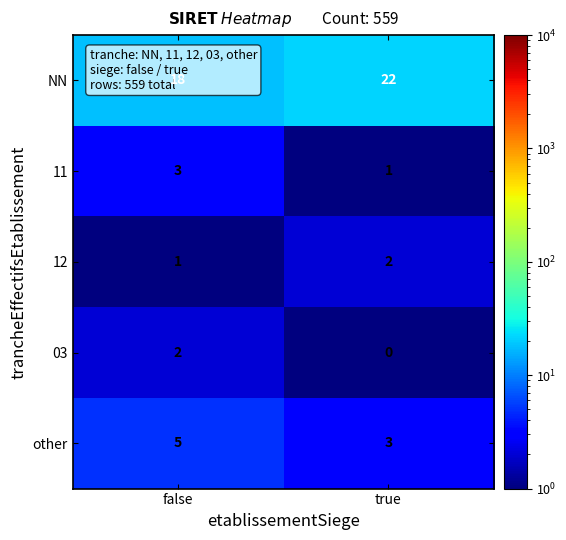

How many series are shown in this chart?

5